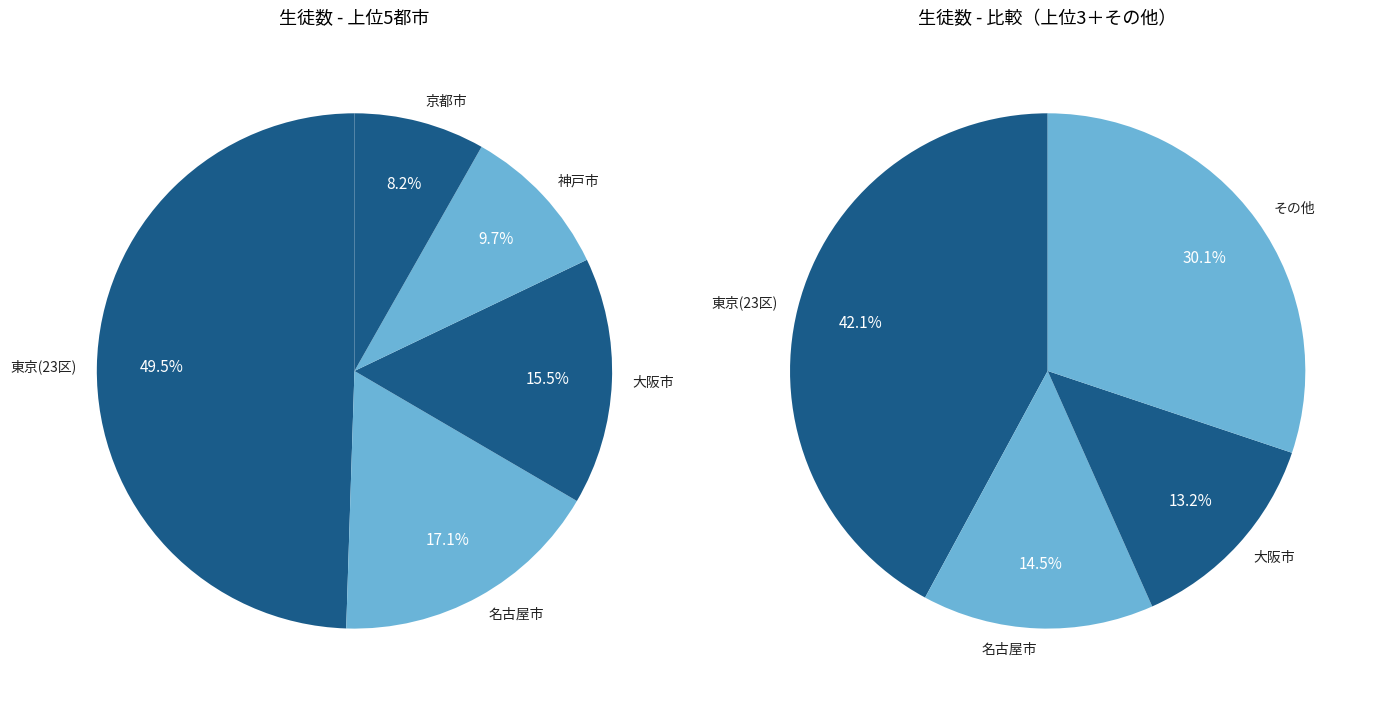

Is the sum of 京都市 and 神戸市 greater than half?

No